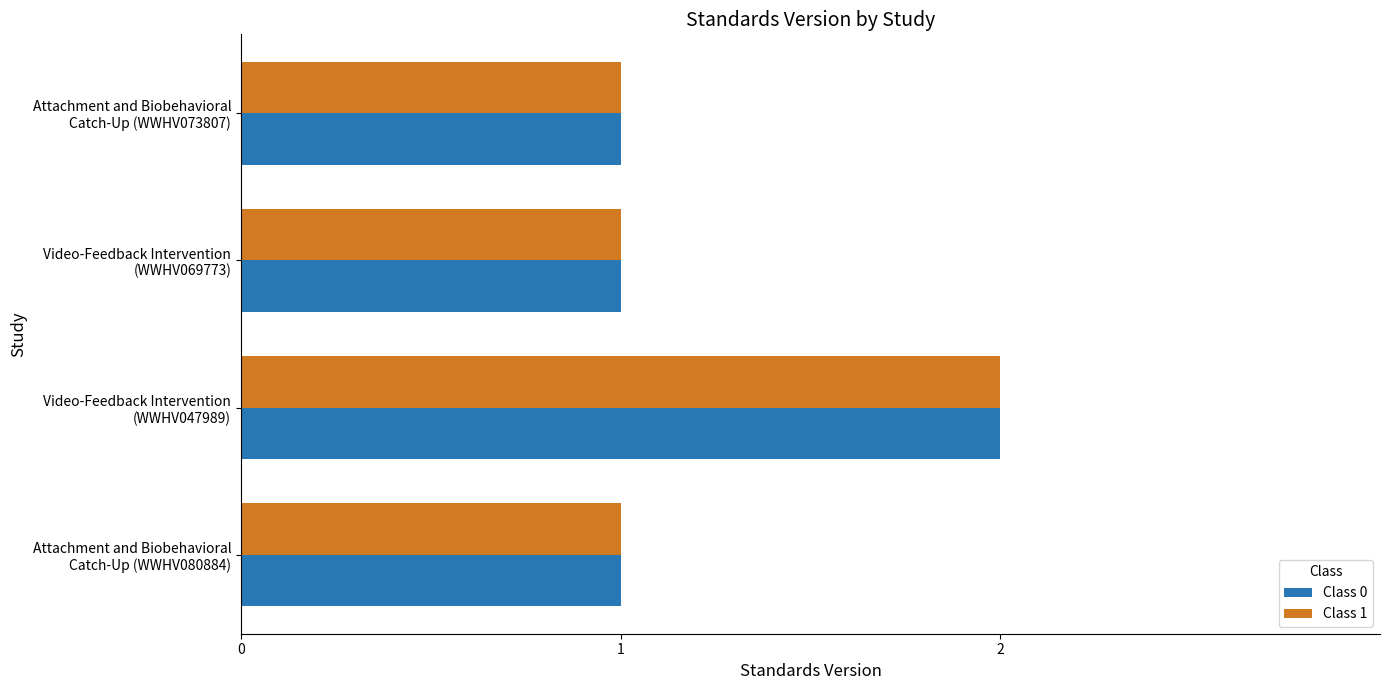

What is the sum of all Class 0 values?

5